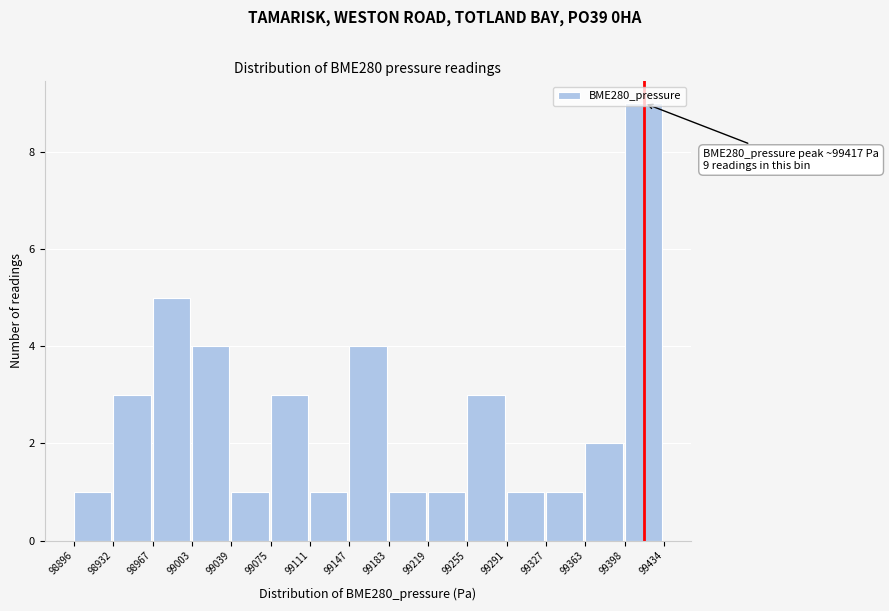

Over which range of the x-axis is the bar tallest?

99398 to 99434